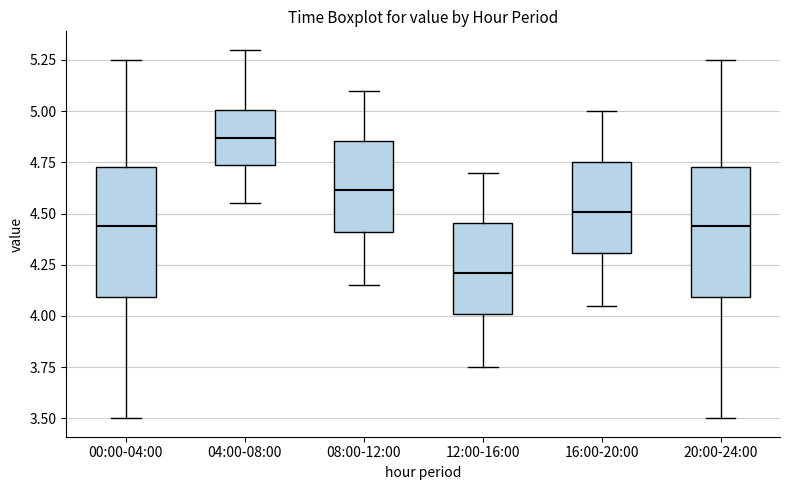

Which box's median line is the highest?

04:00-08:00